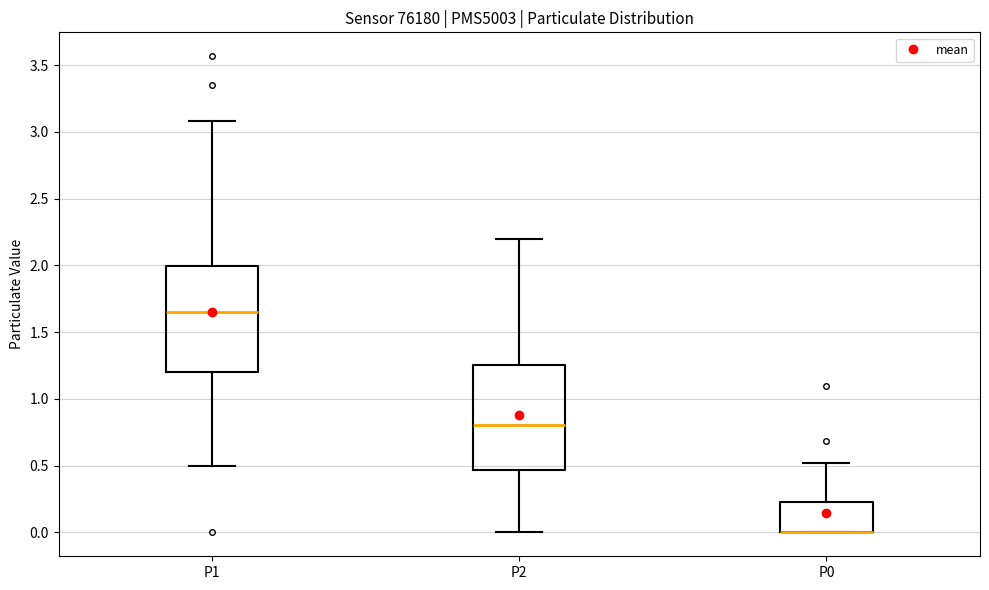

Reading left to right, read every box against the y-axis: the position of its median line, the range the box covers, and the ends of its whiskers. The values are not printed on the chart, so give them approximately, as read against the axis.

P1: median 1.65, box 1.20 to 2.00, whiskers 0.50 to 3.10
P2: median 0.80, box 0.45 to 1.25, whiskers 0.00 to 2.20
P0: median 0.00 (drawn on the box's lower edge), box 0.00 to 0.25, whiskers 0.00 to 0.50